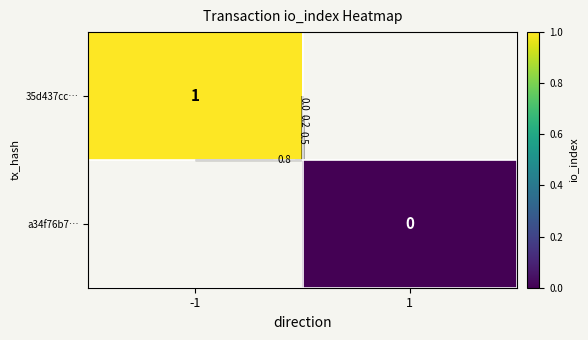

At 1, list the series in order from largest to smallest.

35d437cc…, a34f76b7…